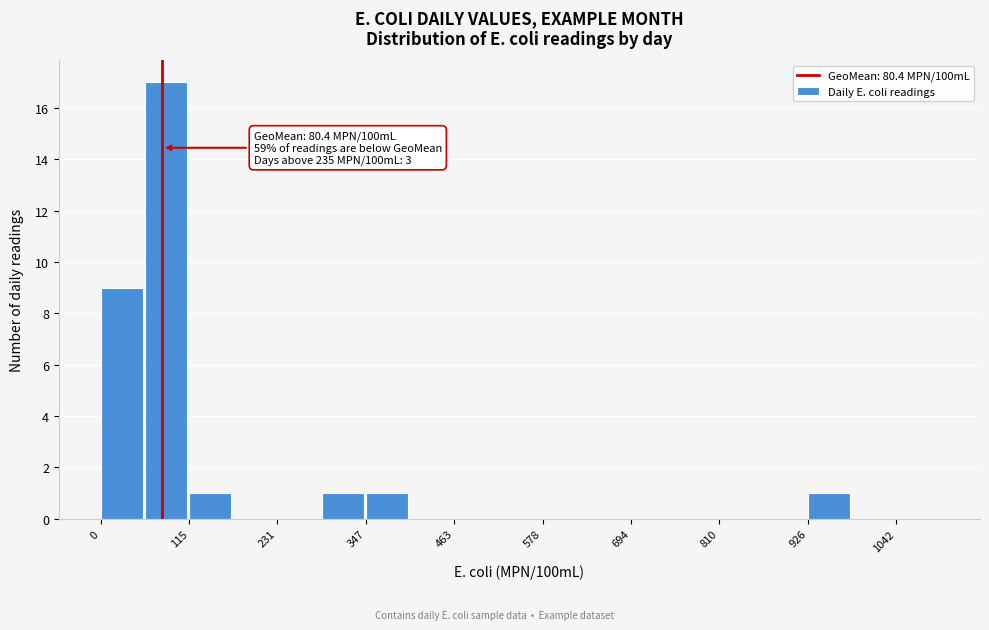

Read against the x-axis, roughly where is the centre of the tallest bar?

80